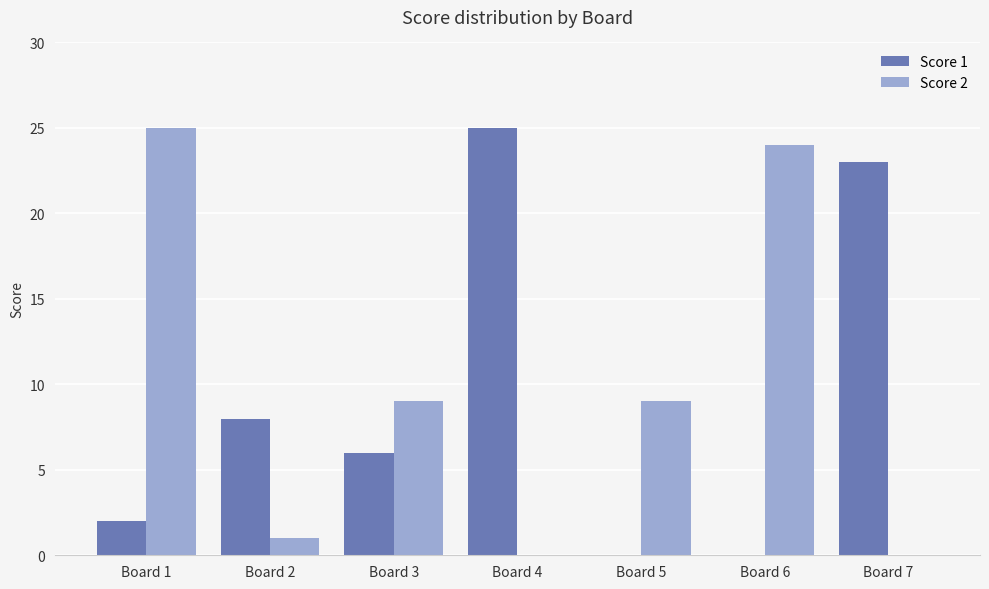

Is the value of Score 2 at Board 5 greater than the value of Score 1 at Board 7?

No